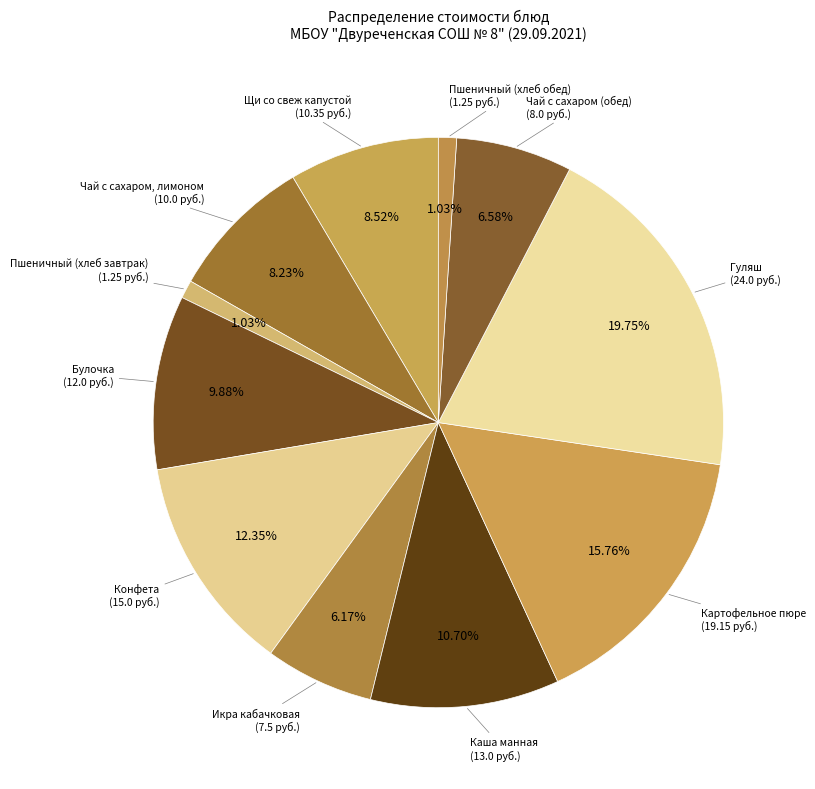

How many slices are in this pie chart?

11